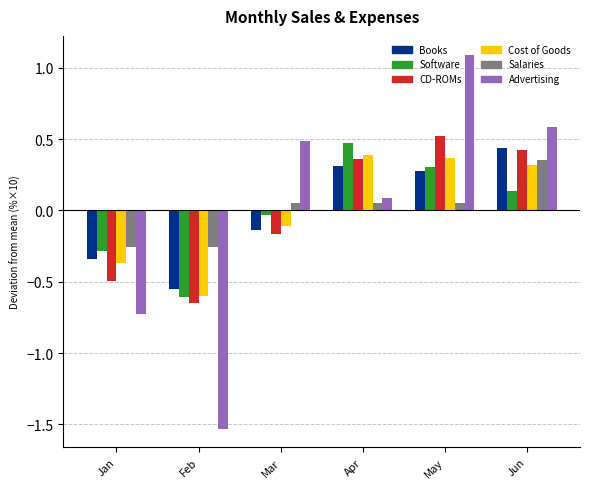

How many negative values does the Books series have?

3